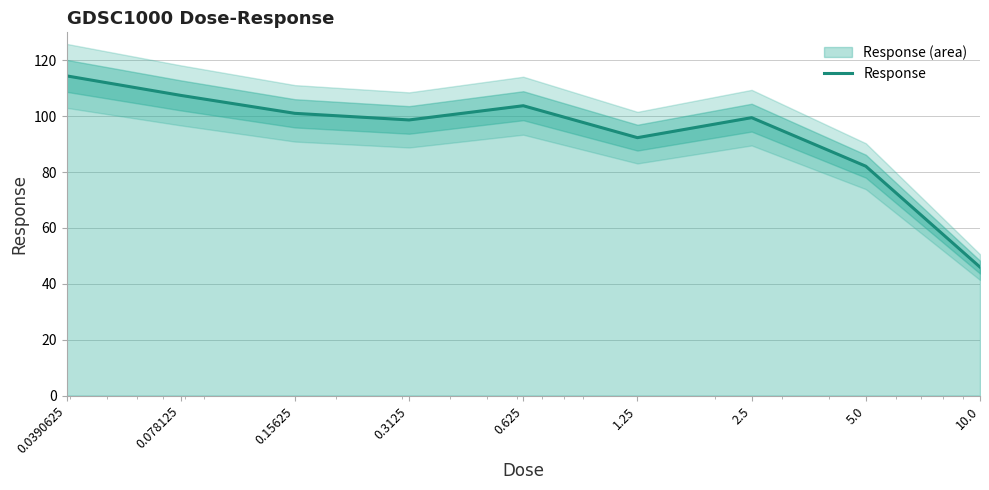

What is the smallest value displayed?

46.0